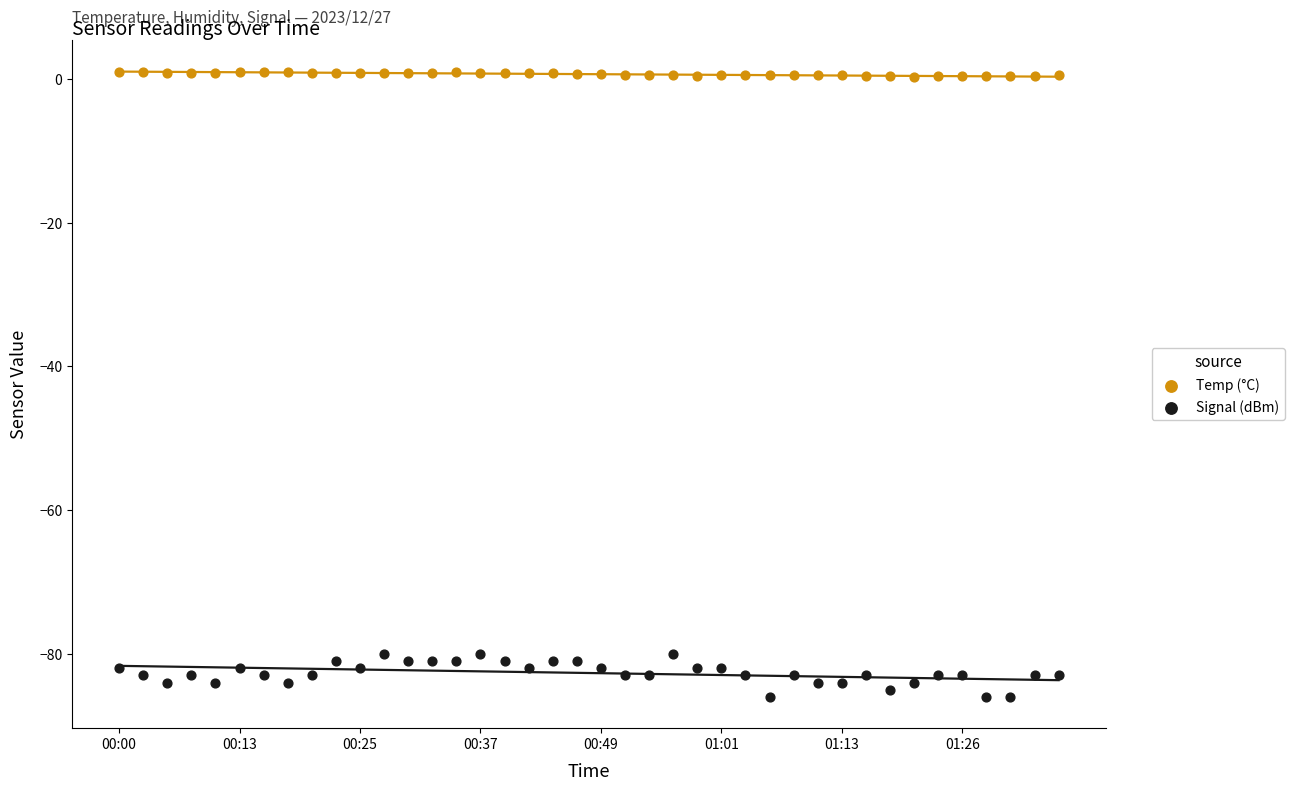

Which series contains the lowest Y value?

Signal (dBm)